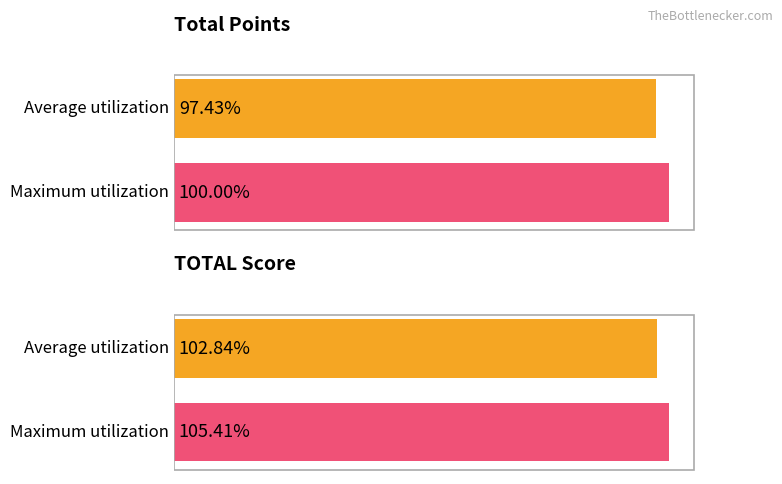

What are all the series names shown in the legend?

Average utilization, Maximum utilization